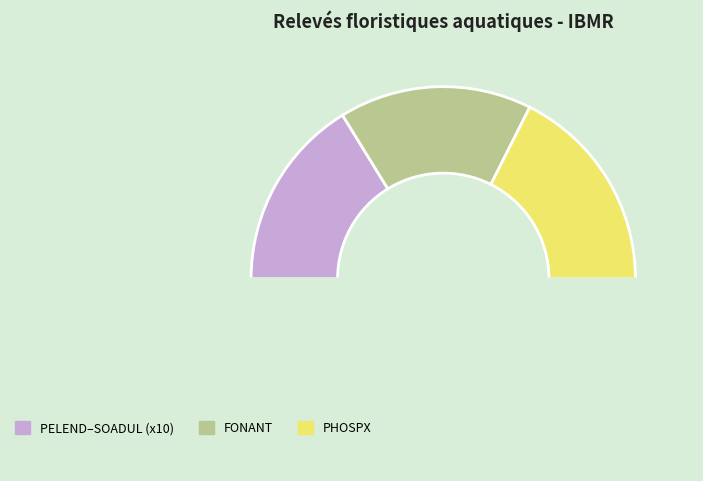

Count the number of slices in the pie.

4